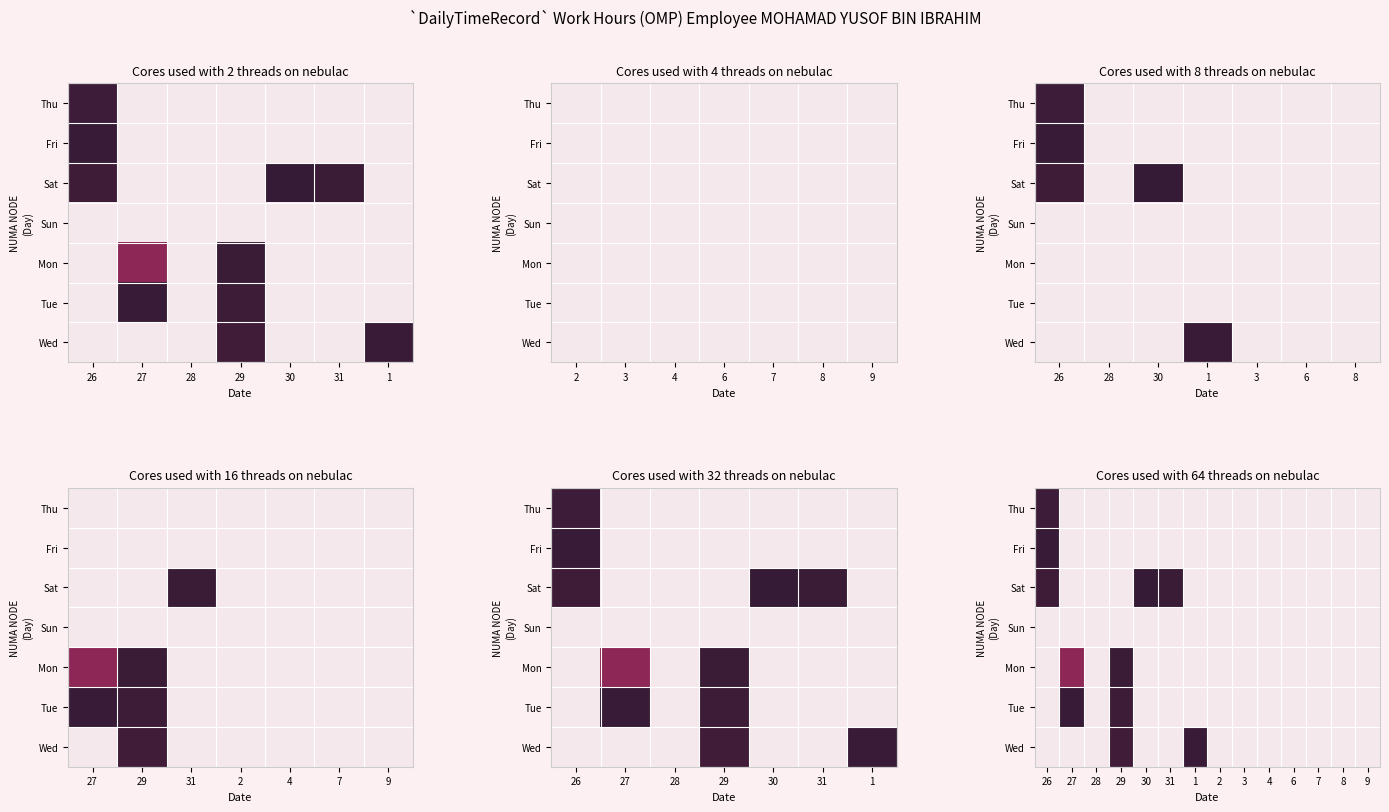

Is it true that Mon equals -7.7 at 31?

False